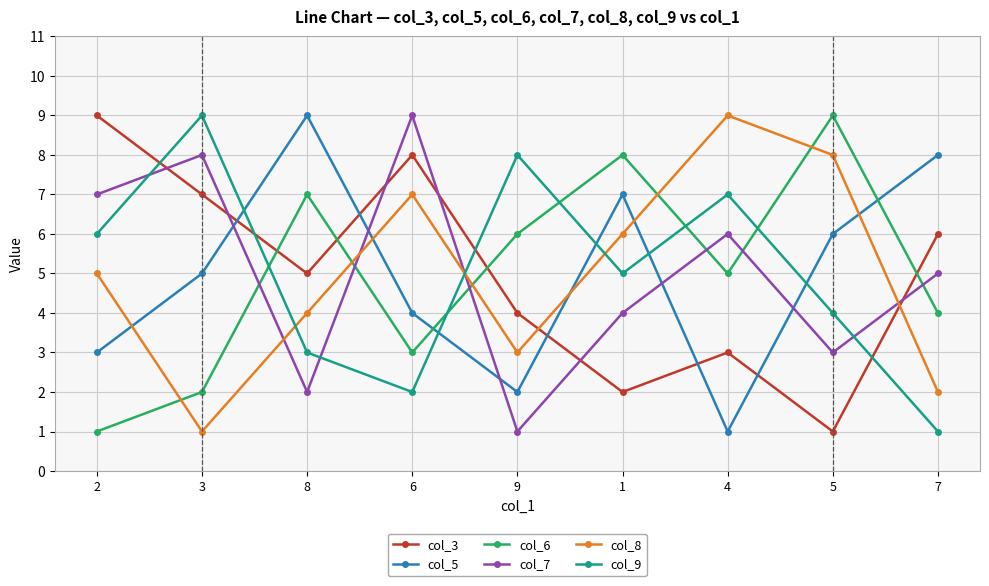

At which category does col_9 reach its first local peak?

3